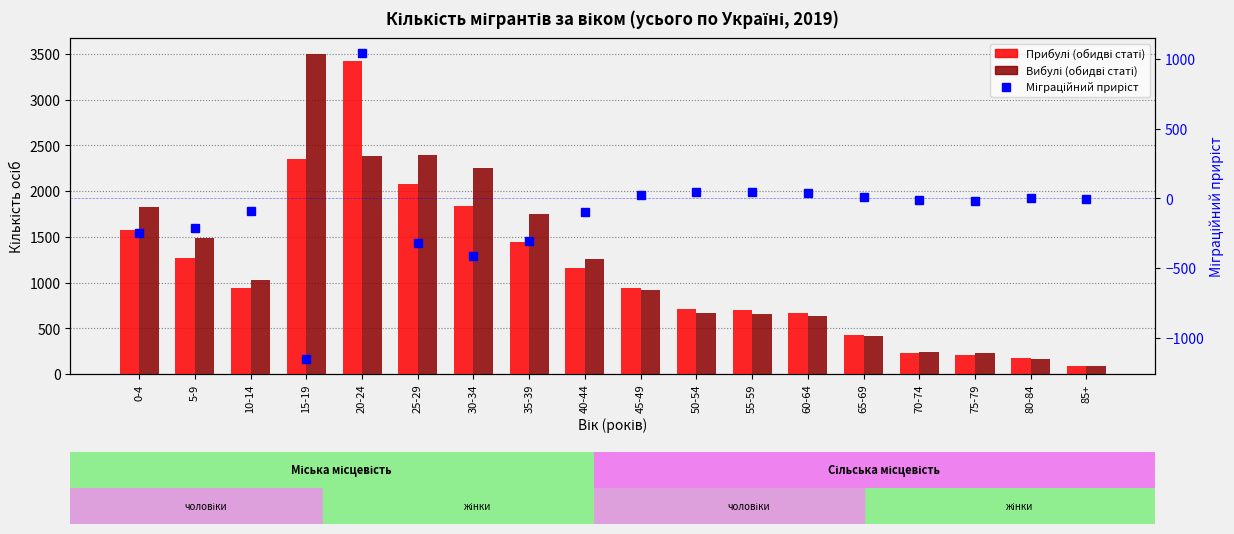

Where is Вибулі (обидві статі) nearest to the value 1795?

0-4